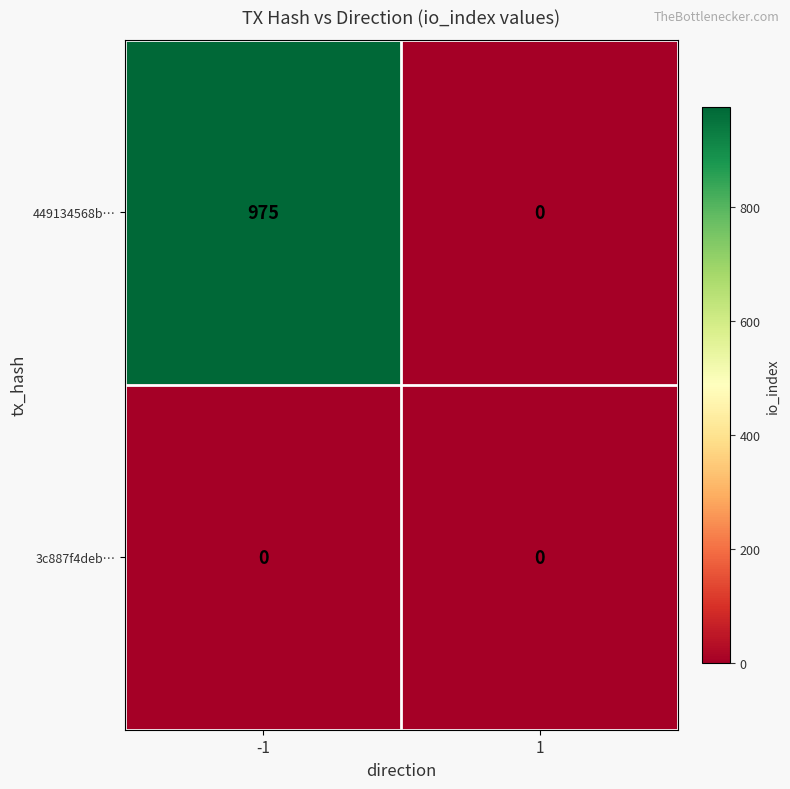

What is the average value of the 449134568b… series?

488